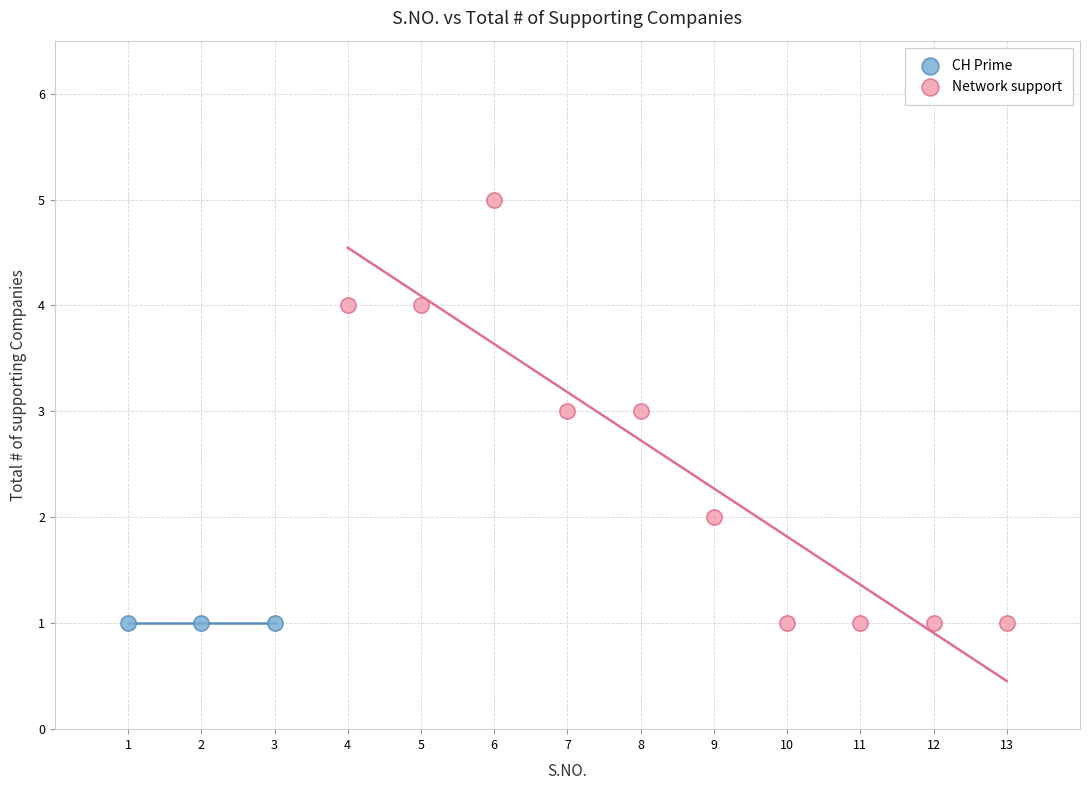

Which series reaches the maximum Y coordinate?

Network support